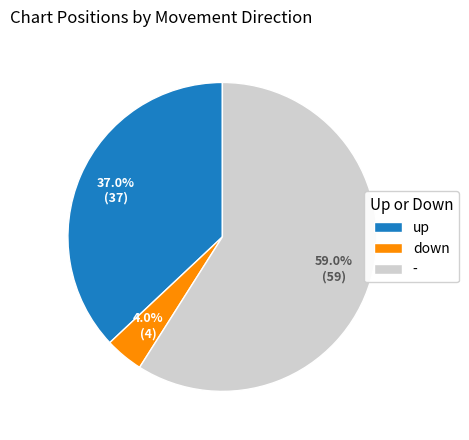

Combined, what portion of the pie is down and -?

63.0%